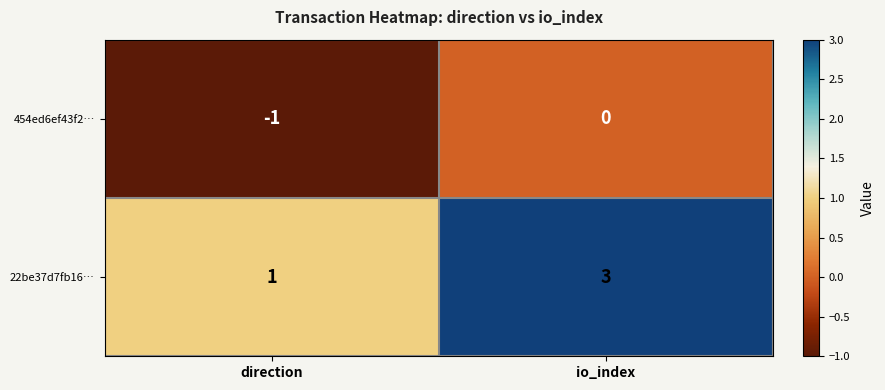

How many categories are shown in the chart?

2